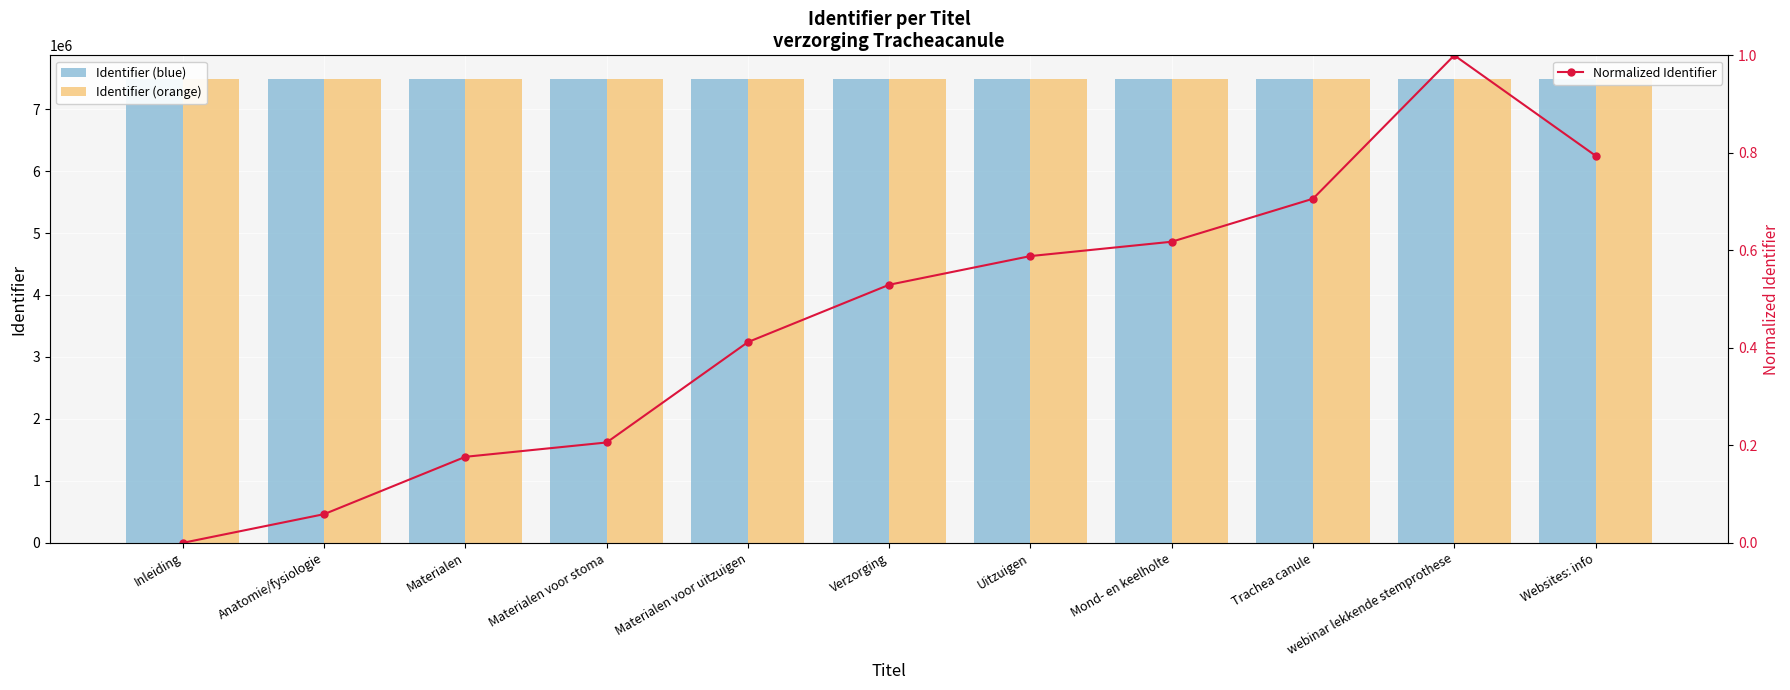

Reading left to right, what are all the values shown in this chart?

Identifier (blue): Inleiding=7492572.0	Anatomie/fysiologie=7492574.0	Materialen=7492578.0	Materialen voor stoma=7492579.0	Materialen voor uitzuigen=7492586.0	Verzorging=7492590.0	Uitzuigen=7492592.0	Mond- en keelholte=7492593.0	Trachea canule=7492596.0	webinar lekkende stemprothese=7492606.0	Websites: info=7492599.0
Identifier (orange): Inleiding=7492572.0	Anatomie/fysiologie=7492574.0	Materialen=7492578.0	Materialen voor stoma=7492579.0	Materialen voor uitzuigen=7492586.0	Verzorging=7492590.0	Uitzuigen=7492592.0	Mond- en keelholte=7492593.0	Trachea canule=7492596.0	webinar lekkende stemprothese=7492606.0	Websites: info=7492599.0
Normalized Identifier: Inleiding=0.0	Anatomie/fysiologie=0.1	Materialen=0.2	Materialen voor stoma=0.2	Materialen voor uitzuigen=0.4	Verzorging=0.5	Uitzuigen=0.6	Mond- en keelholte=0.6	Trachea canule=0.7	webinar lekkende stemprothese=1.0	Websites: info=0.8